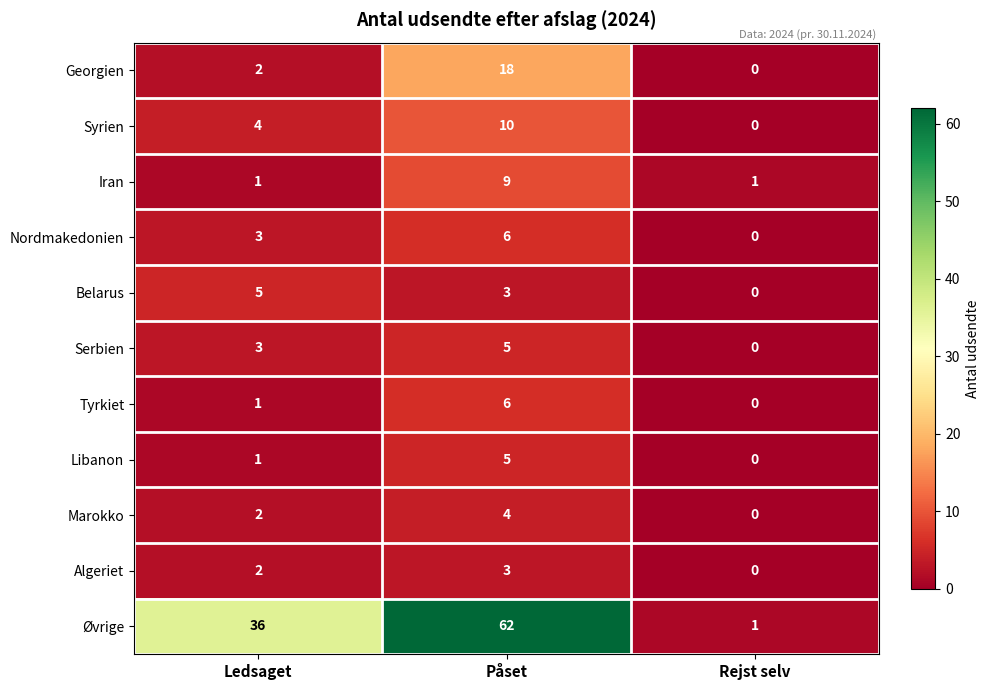

List the labels in order of Marokko value, smallest first.

Rejst selv, Ledsaget, Påset